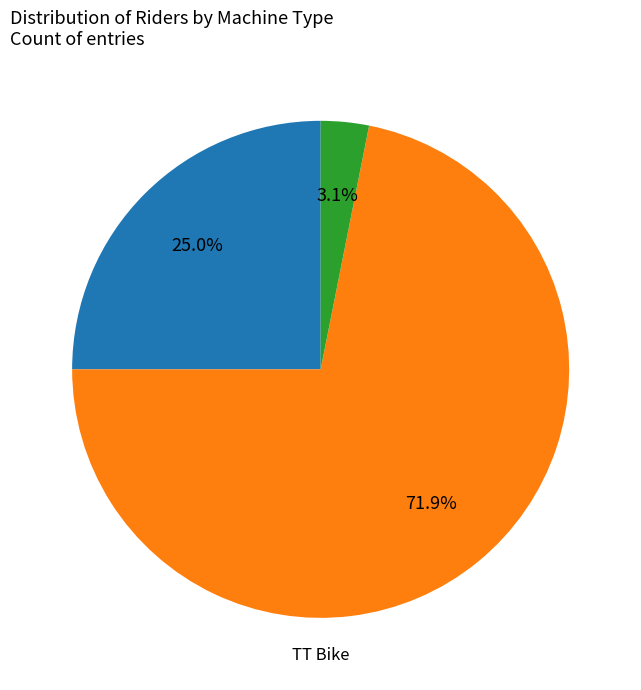

Is there any slice that represents more than half of the pie?

Yes